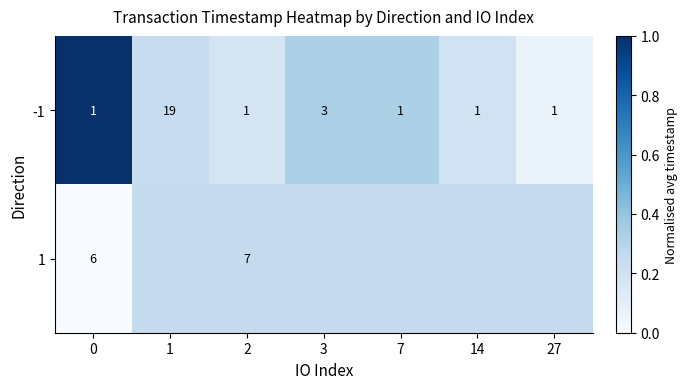

Is the value of -1 at 27 greater than the value of 1 at 0?

No